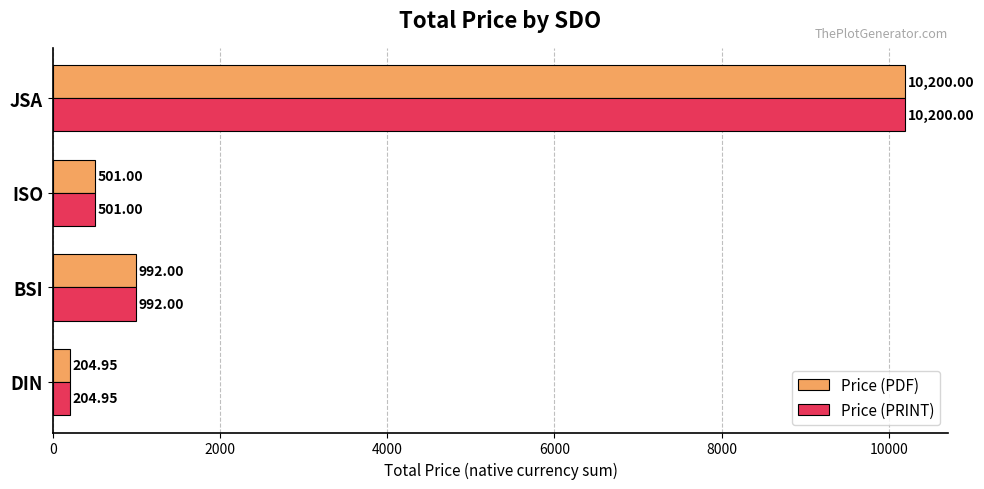

What is the total value across all series at DIN?

409.9